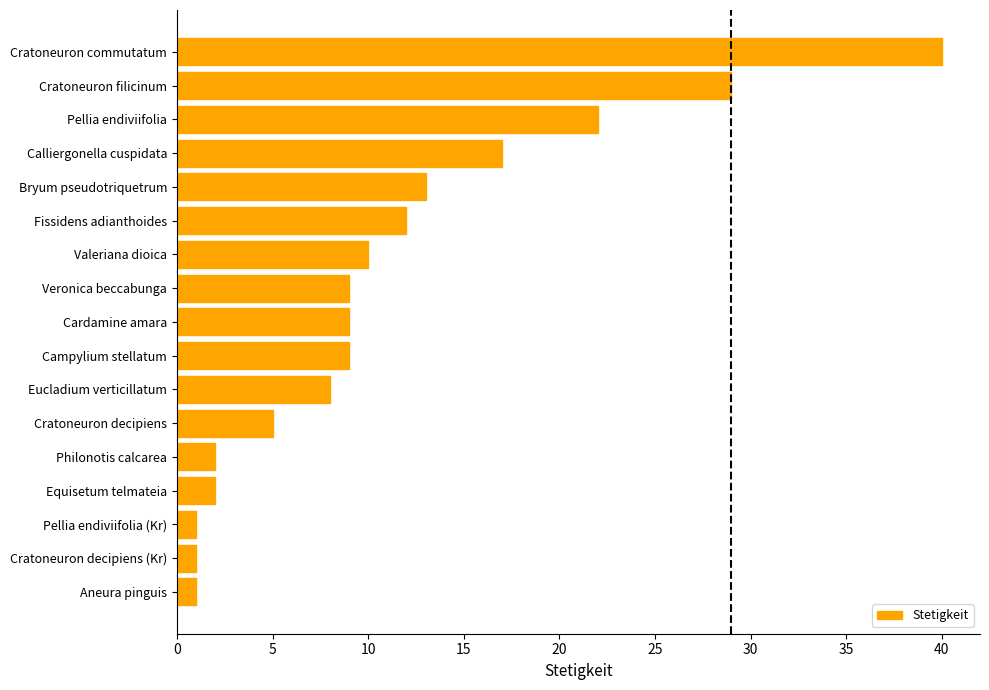

Where is the data nearest to the value 20?

Pellia endiviifolia